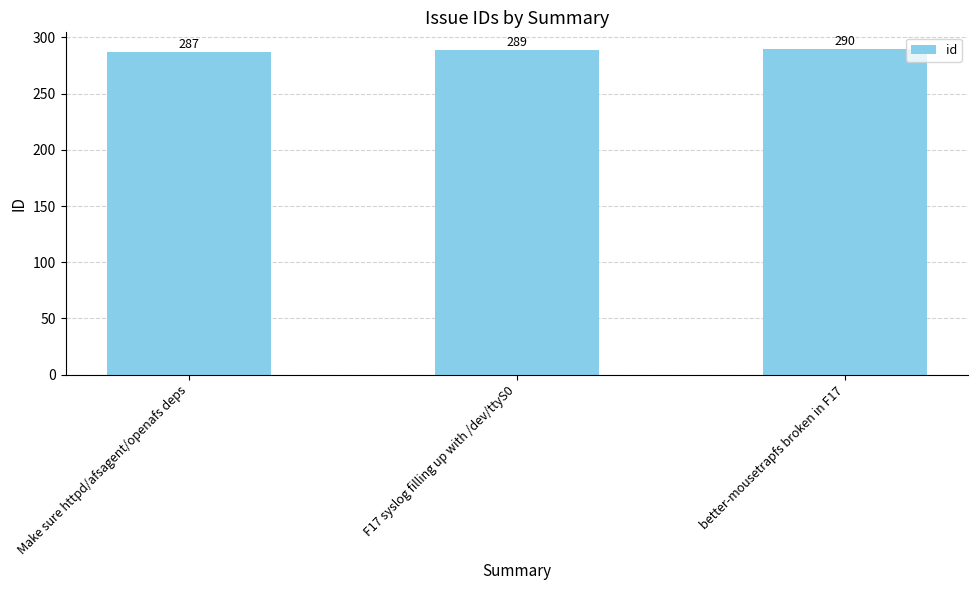

What is the average value?

289